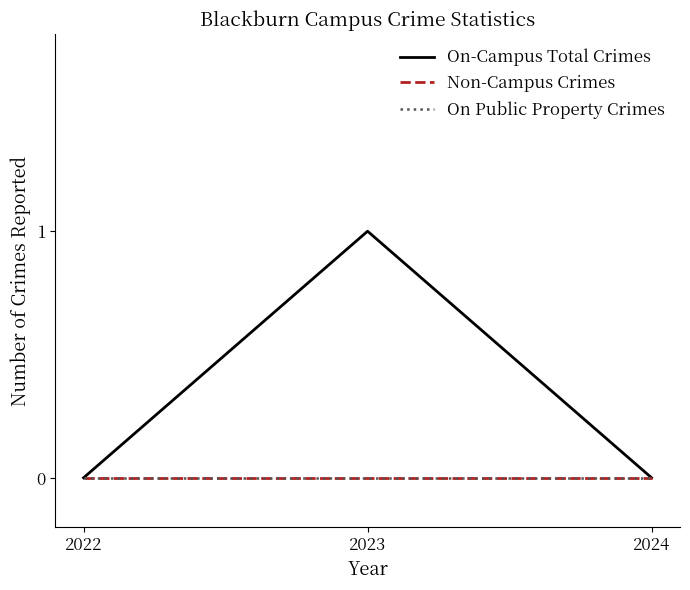

Which series has the widest spread of values?

On-Campus Total Crimes